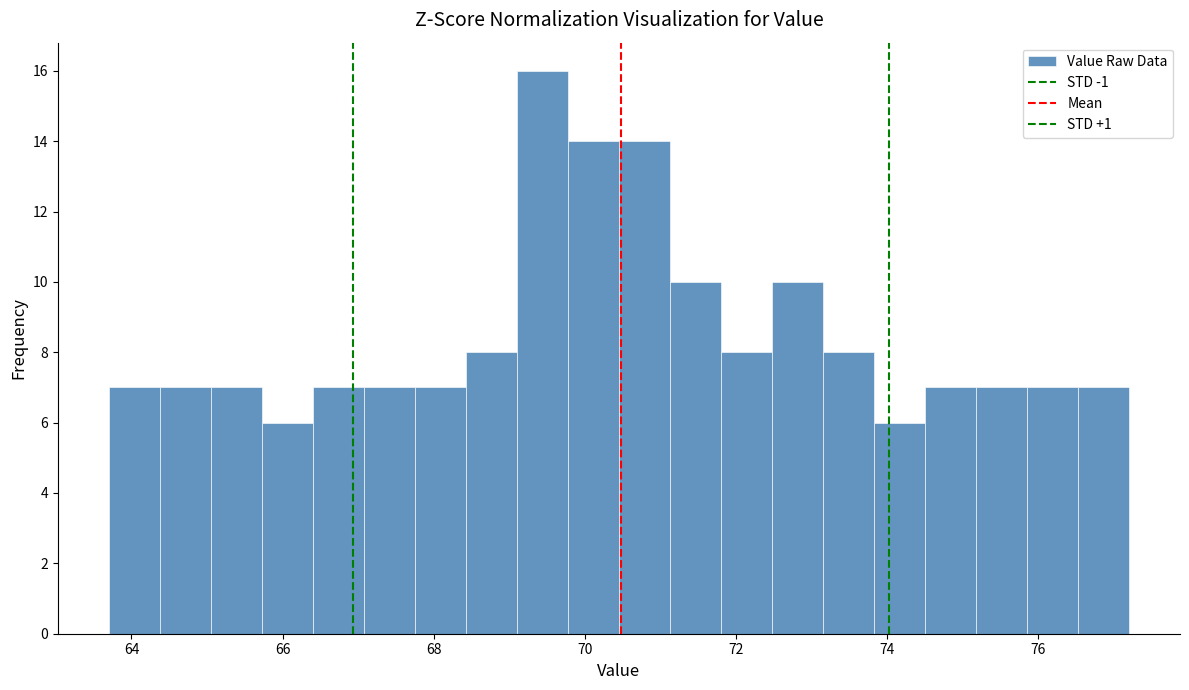

Around what value on the x-axis is the tallest bar? Give the approximate position of its centre, as read against the axis.

69.4